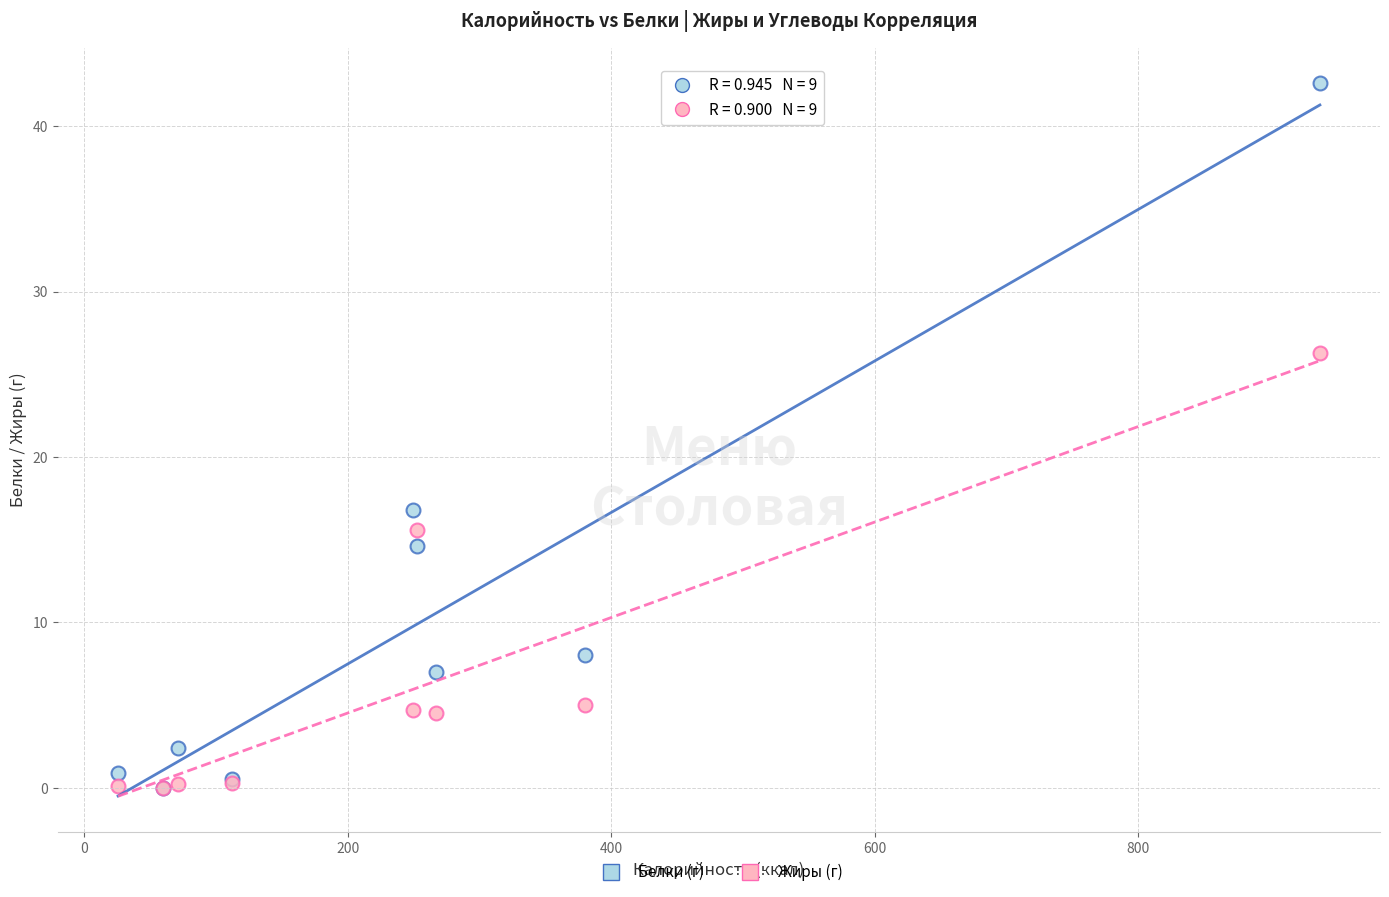

In the Белки (г) series, what Y value is closest to 21?

16.8